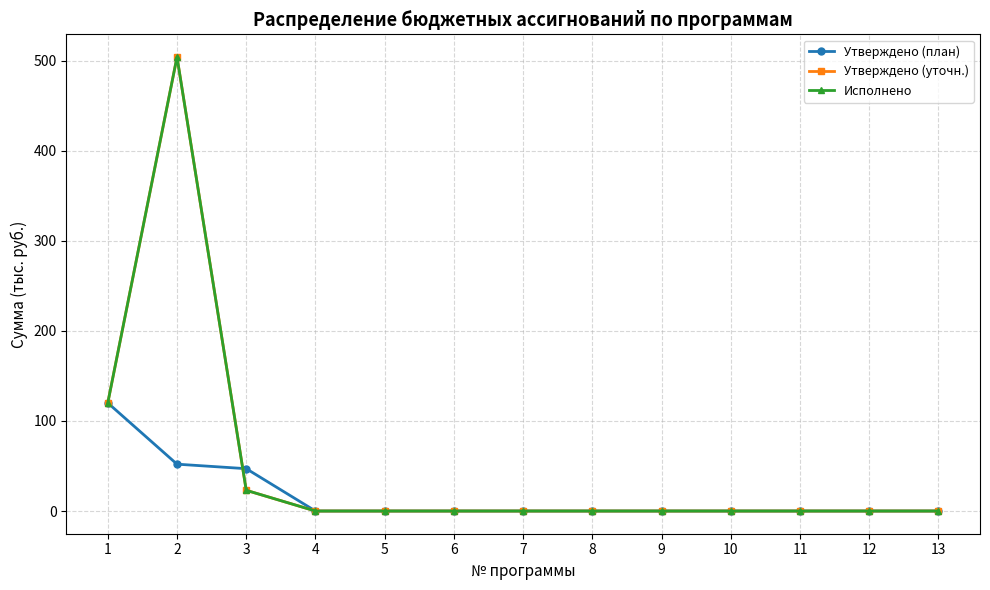

In Утверждено (уточн.), how many points are higher than both neighbors (excluding endpoints)?

1